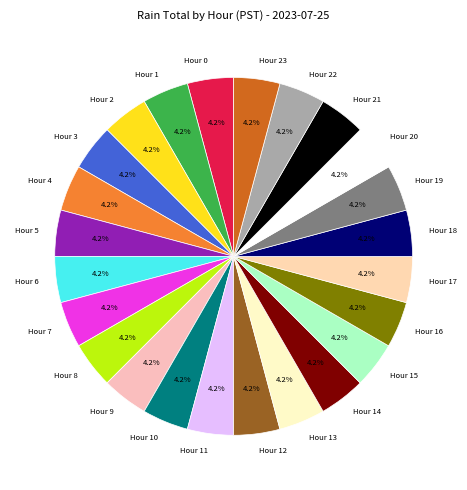

Is there a majority slice in this chart?

No